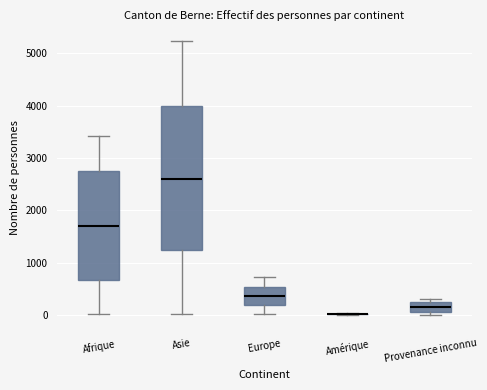

Reading left to right, transcribe this box plot: for each box, give where its median line is, the range the box spans, and where its two whiskers end, as read against the y-axis. The values are not printed on the chart, so give them approximately, as read against the axis.

Afrique: median 1700, box 700 to 2700, whiskers 0 to 3400
Asie: median 2600, box 1200 to 4000, whiskers 0 to 5200
Europe: median 400, box 200 to 500, whiskers 0 to 700
Amérique: box collapsed to a line at 0, whiskers 0 to 0
Provenance inconnu: median 100 (inside the box), box 100 to 200, whiskers 0 to 300